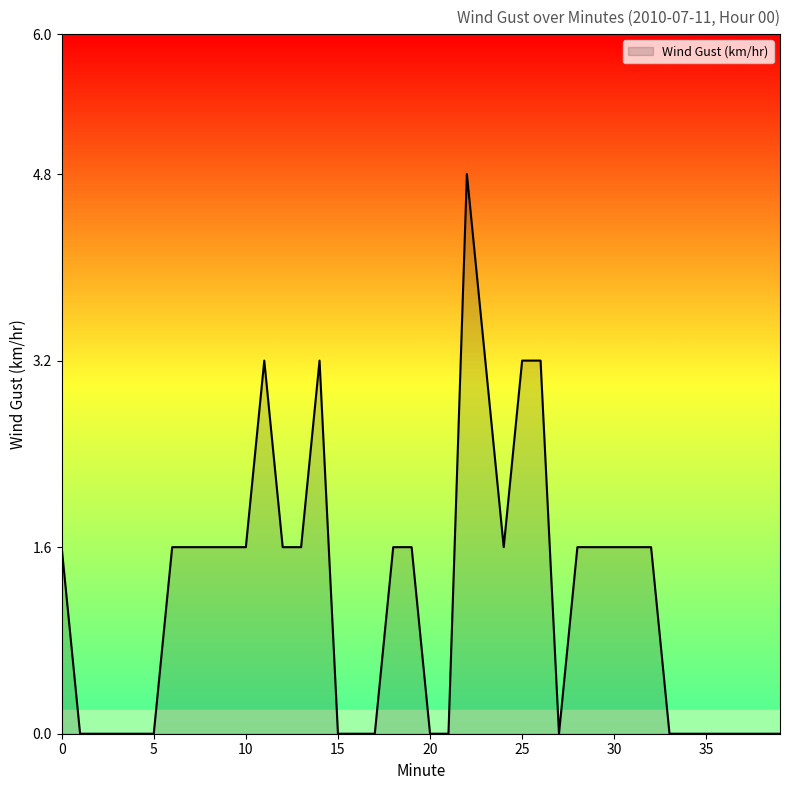

What is the maximum value shown in the chart?

4.8